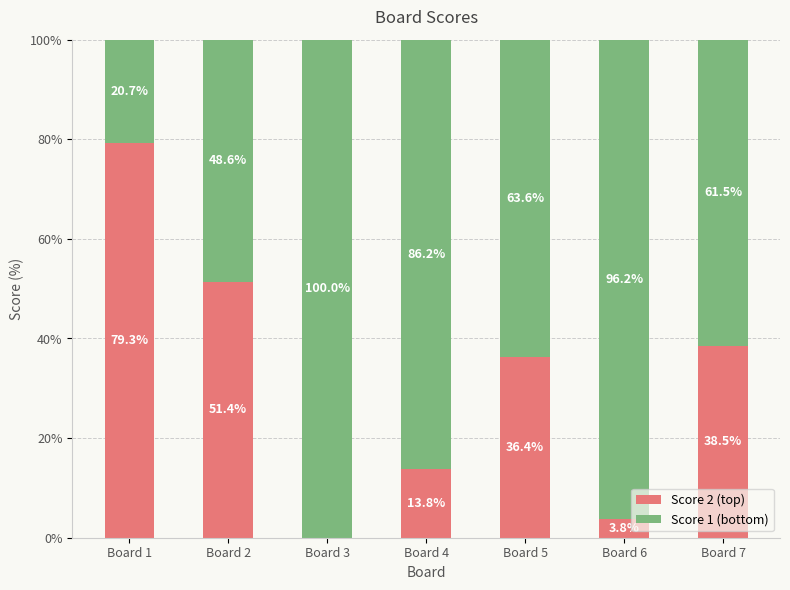

What is the total value across all series at Board 5?

100.0